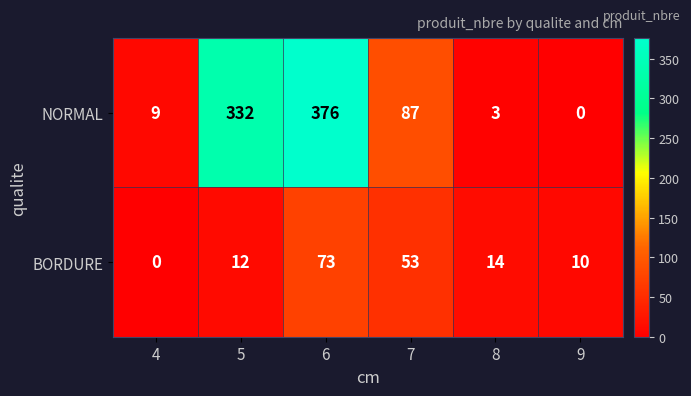

Reading left to right, list all the values displayed in this chart.

NORMAL: 4=9	5=332	6=376	7=87	8=3	9=0
BORDURE: 4=0	5=12	6=73	7=53	8=14	9=10